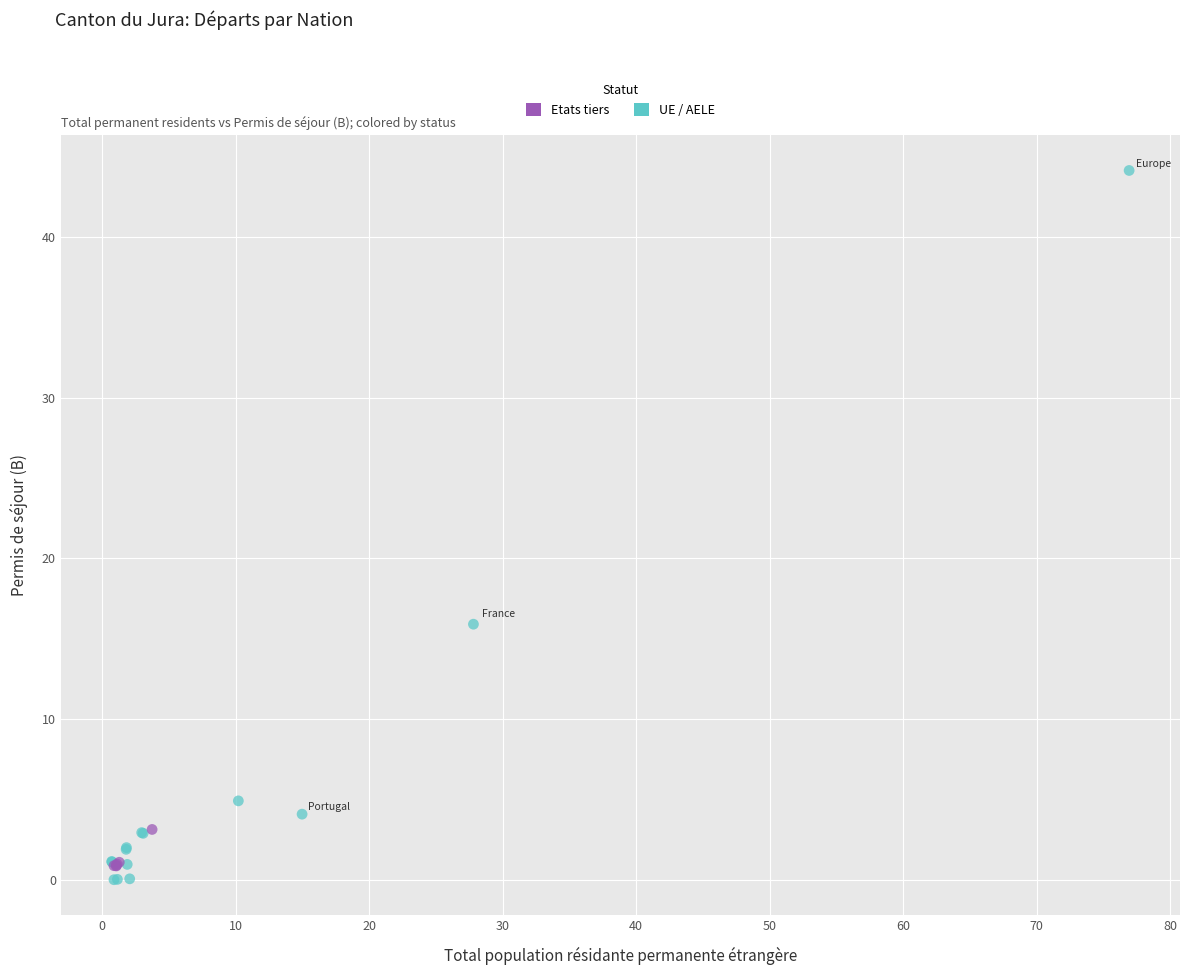

Which series has the largest Y range (max minus min)?

UE / AELE